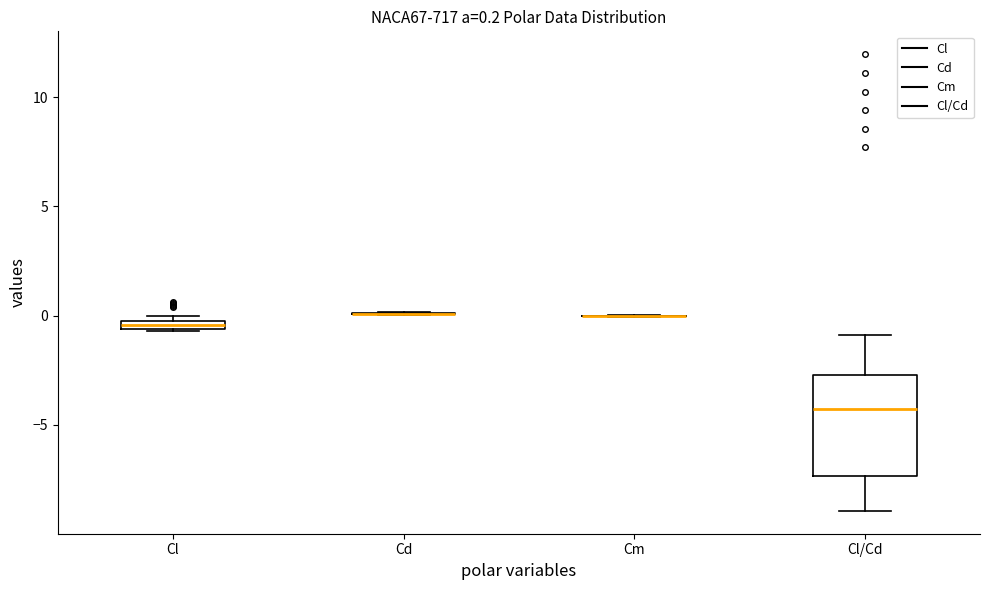

Comparing the boxes themselves (not the whiskers), which one is the tallest?

Cl/Cd